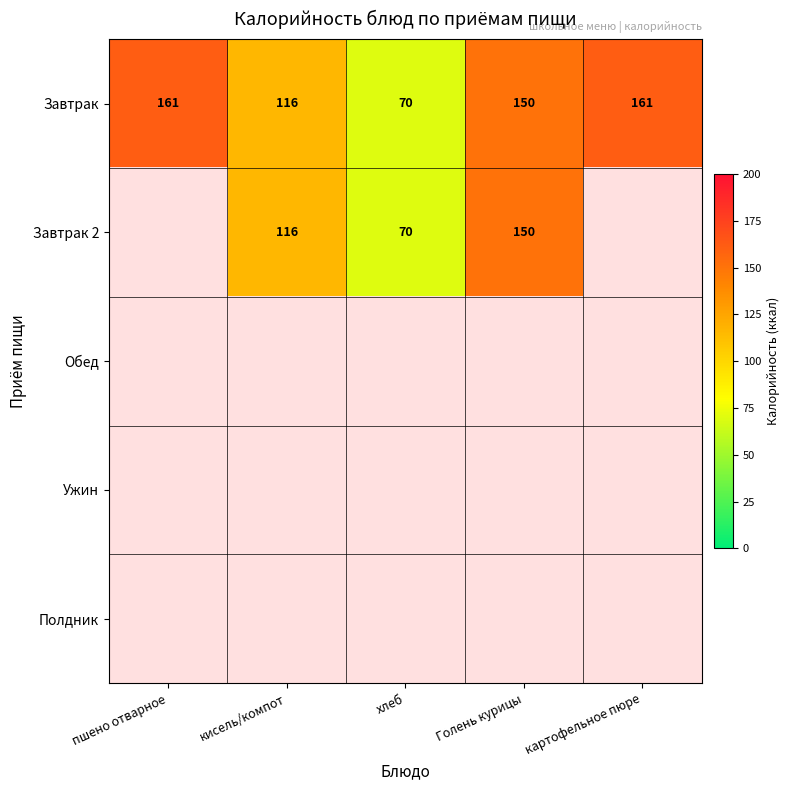

How many Завтрак values are between 116 and 161?

4